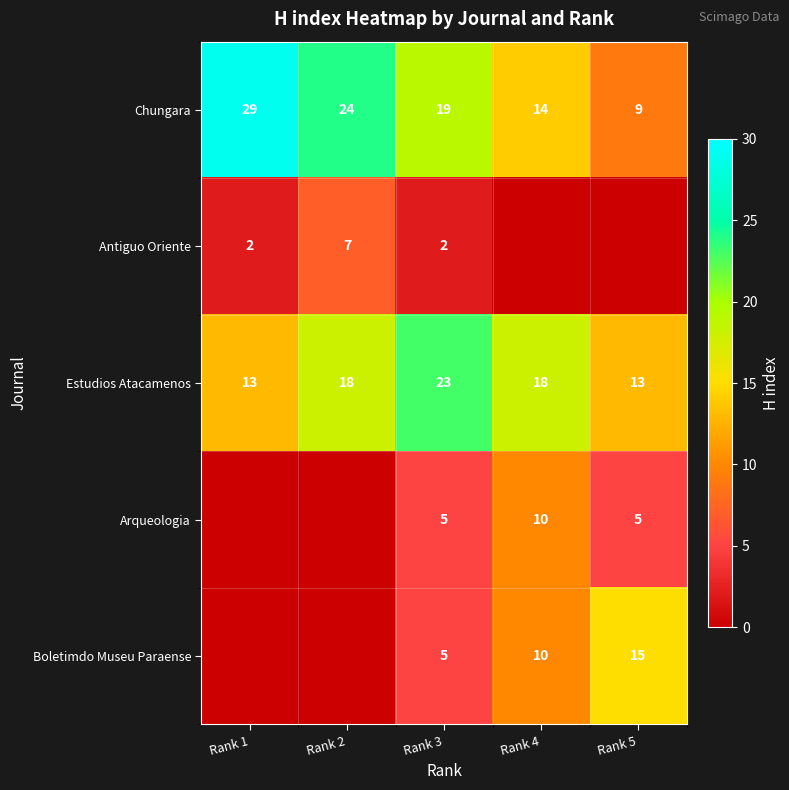

What is the greatest value displayed?

29